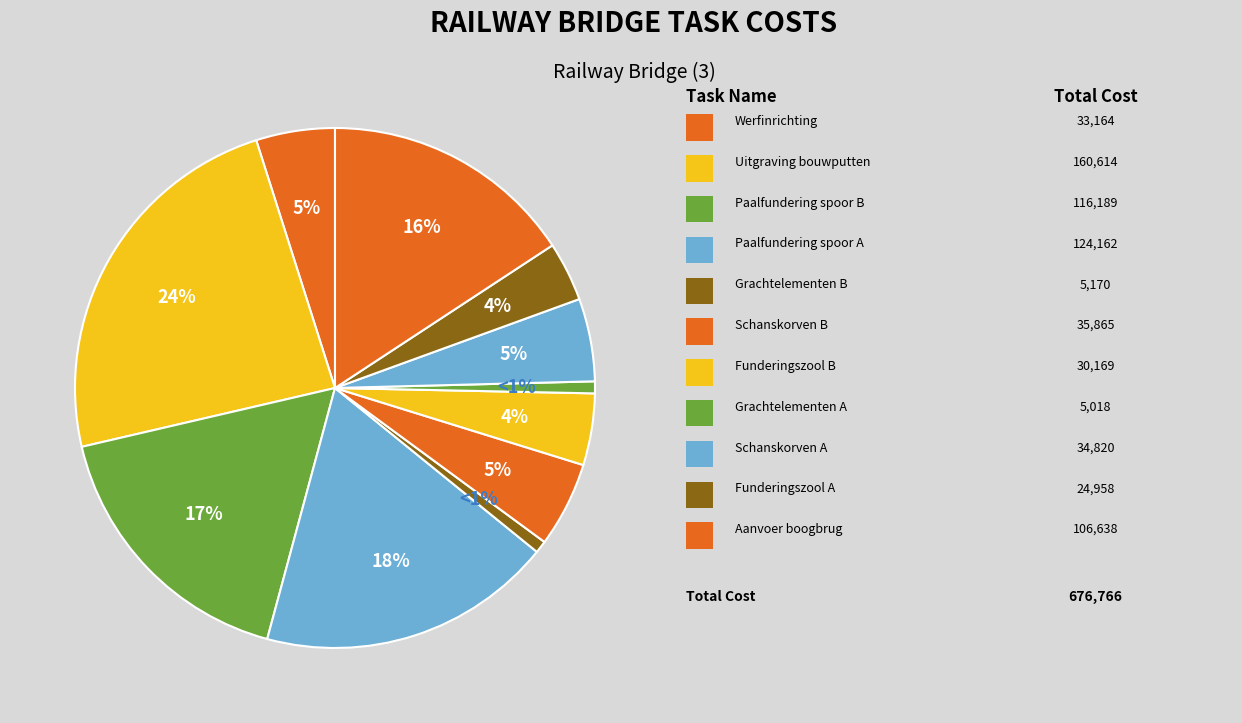

Which category has the smallest portion of the pie?

Grachtelementen A